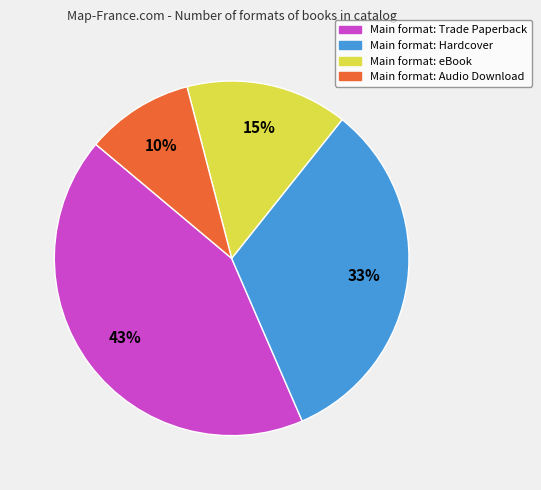

Count the number of slices in the pie.

4